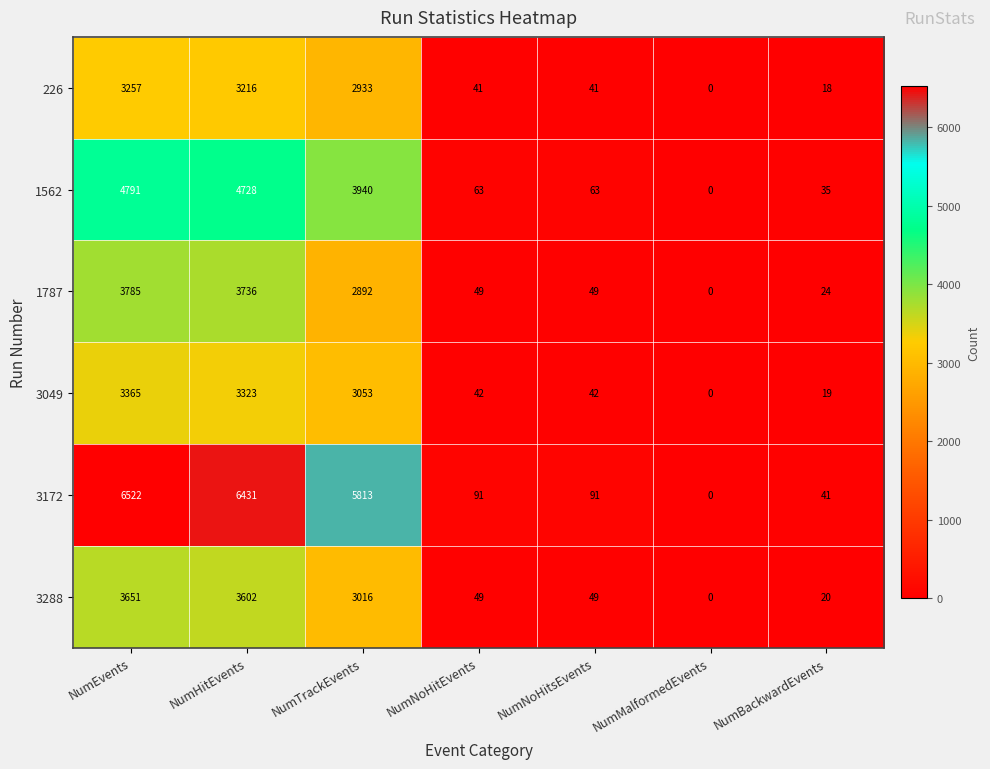

What is the average value of the 3049 series?

1406